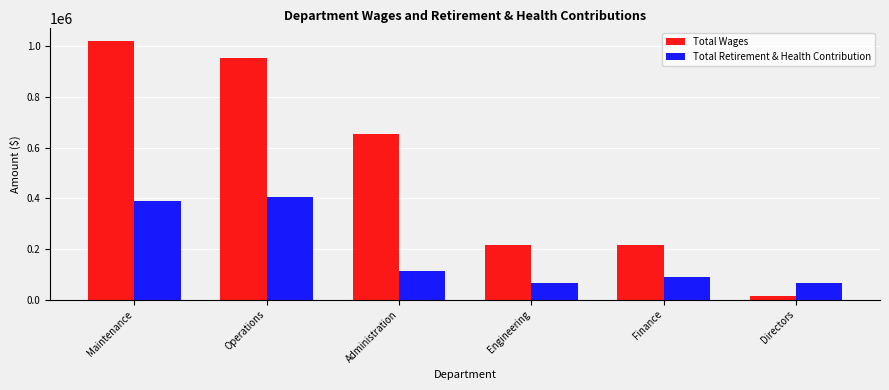

How many bars are there in total?

12